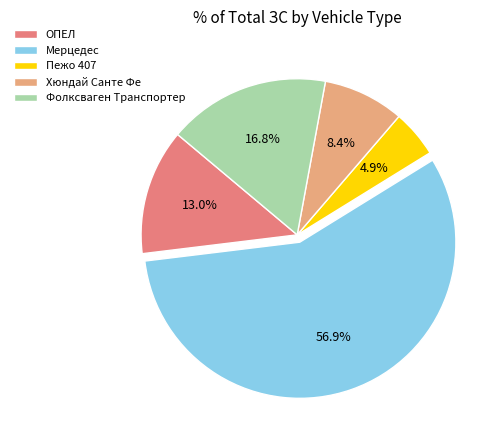

Rank the categories by value from lowest to highest.

Пежо 407, Хюндай Санте Фе, ОПЕЛ, Фолксваген Транспортер, Мерцедес